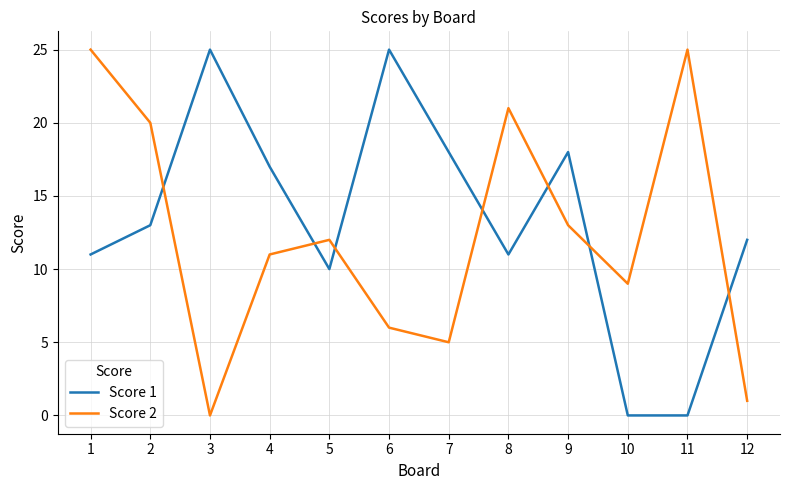

Which series ends up on top after the final intersection of Score 2 and Score 1?

Score 1